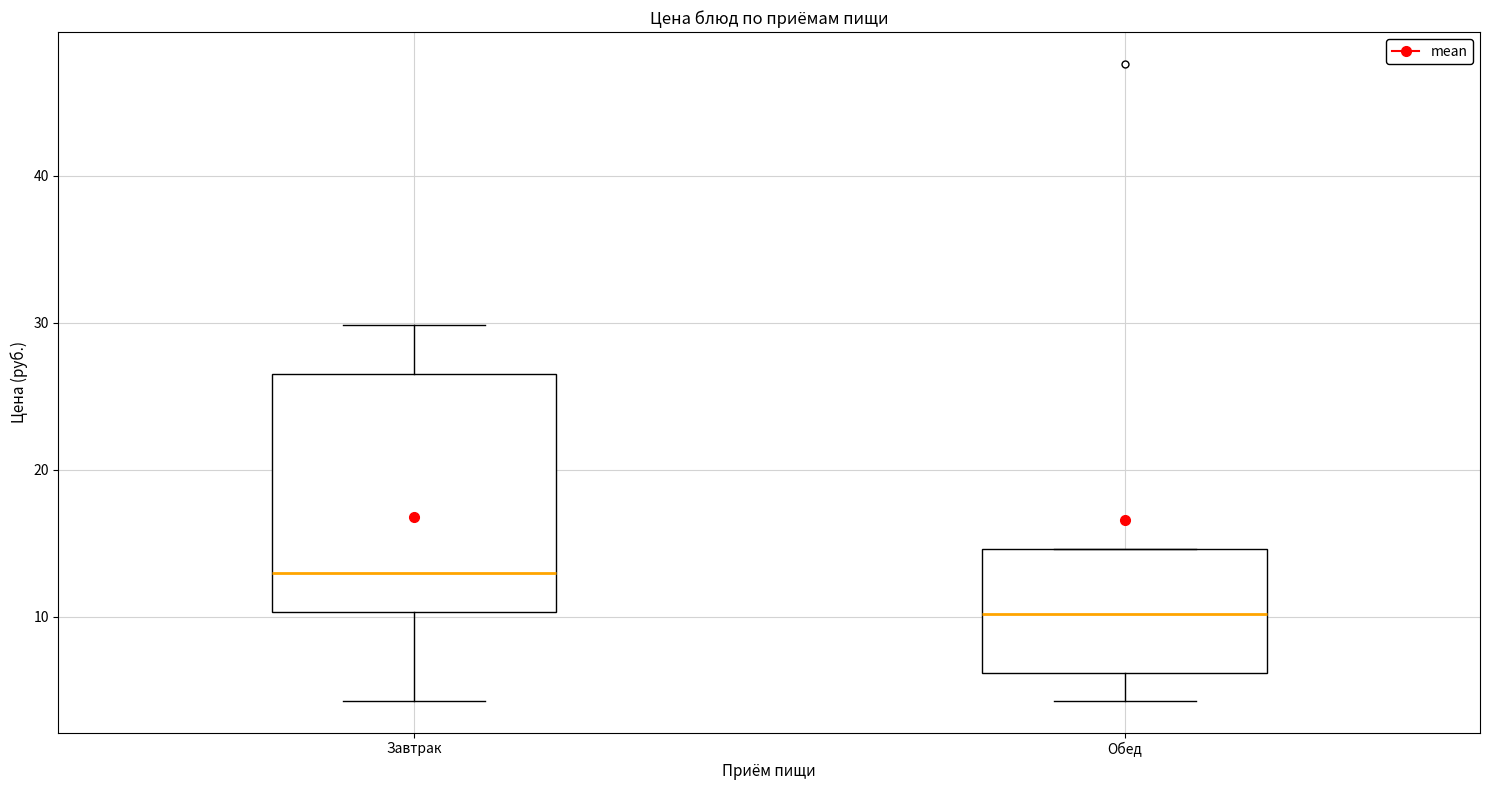

Reading left to right, read every box against the y-axis: the position of its median line, the range the box covers, and the ends of its whiskers. The values are not printed on the chart, so give them approximately, as read against the axis.

Завтрак: median 13, box 10 to 27, whiskers 4 to 30
Обед: median 10, box 6 to 15, whiskers 4 to 15